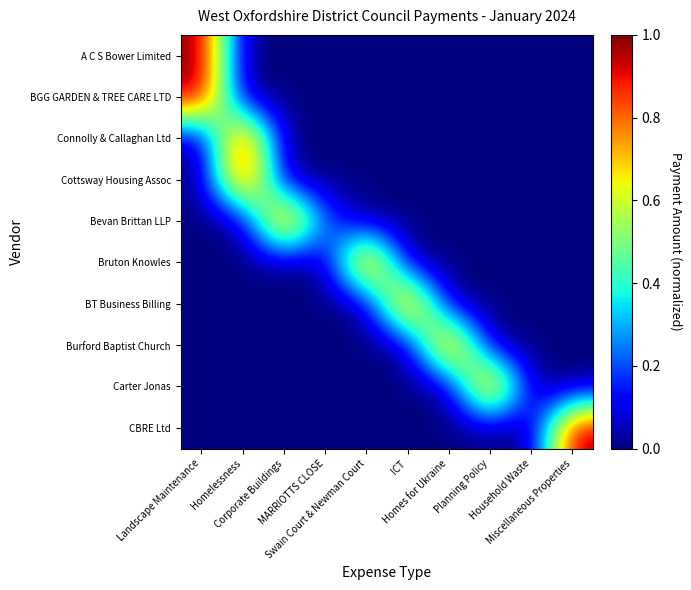

At how many categories does at least one series exceed 0?

9